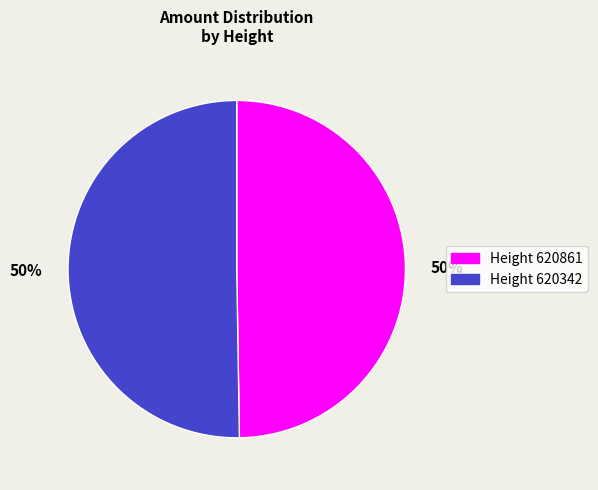

To the nearest percent, what is the average slice percentage?

50%